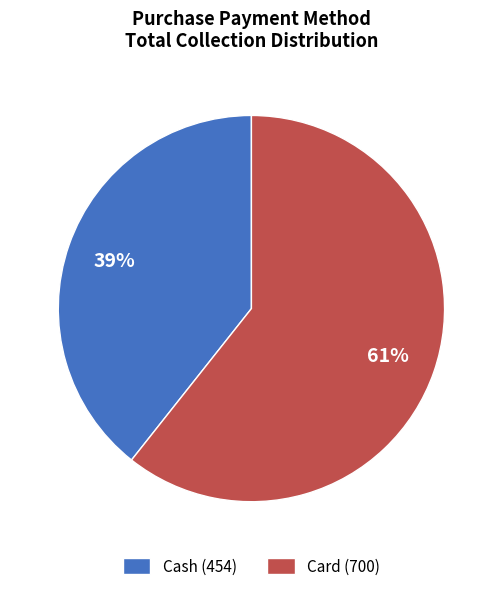

Rank the categories by value from lowest to highest.

Cash, Card